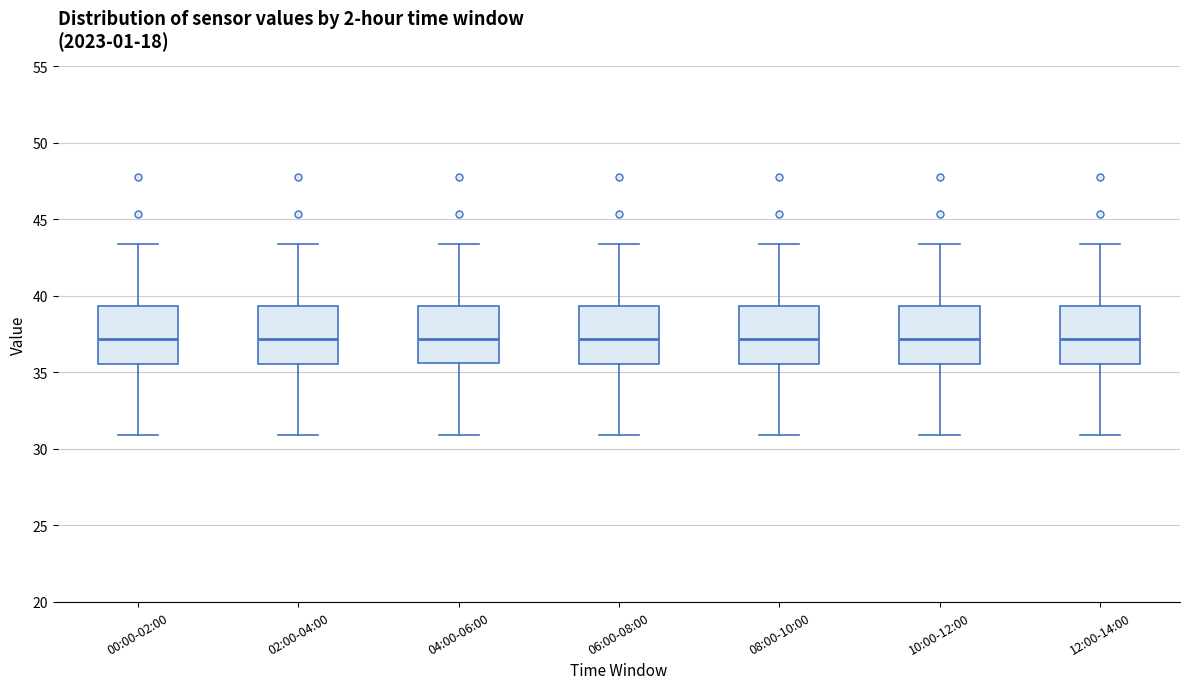

Reading left to right, transcribe this box plot: for each box, give where its median line is, the range the box spans, and where its two whiskers end, as read against the y-axis. The values are not printed on the chart, so give them approximately, as read against the axis.

00:00-02:00: median 37.0, box 35.5 to 39.5, whiskers 31.0 to 43.5
02:00-04:00: median 37.0, box 35.5 to 39.5, whiskers 31.0 to 43.5
04:00-06:00: median 37.0, box 35.5 to 39.5, whiskers 31.0 to 43.5
06:00-08:00: median 37.0, box 35.5 to 39.5, whiskers 31.0 to 43.5
08:00-10:00: median 37.0, box 35.5 to 39.5, whiskers 31.0 to 43.5
10:00-12:00: median 37.0, box 35.5 to 39.5, whiskers 31.0 to 43.5
12:00-14:00: median 37.0, box 35.5 to 39.5, whiskers 31.0 to 43.5